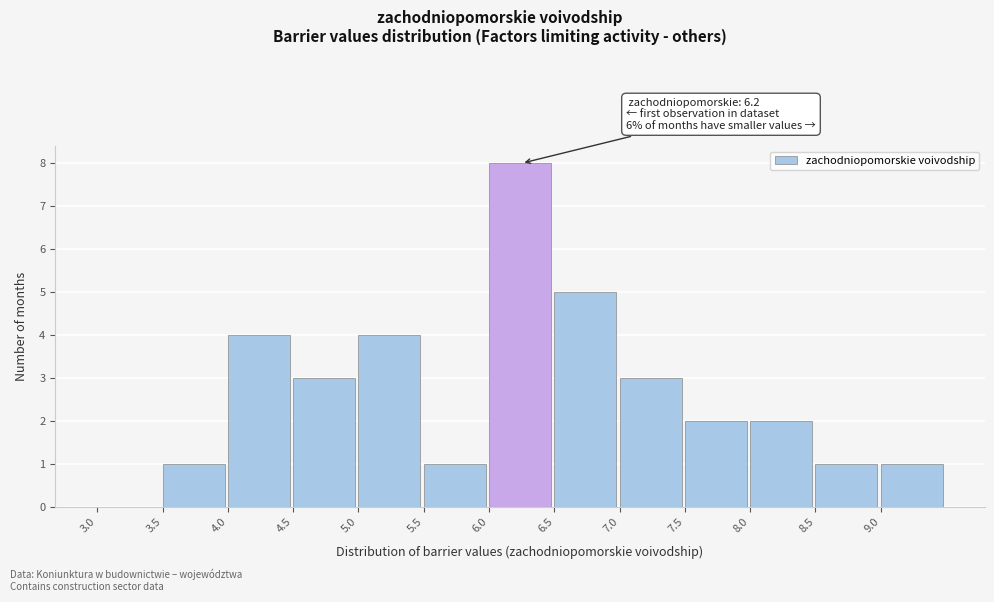

Over which range of the x-axis is the bar tallest?

6.0 to 6.5